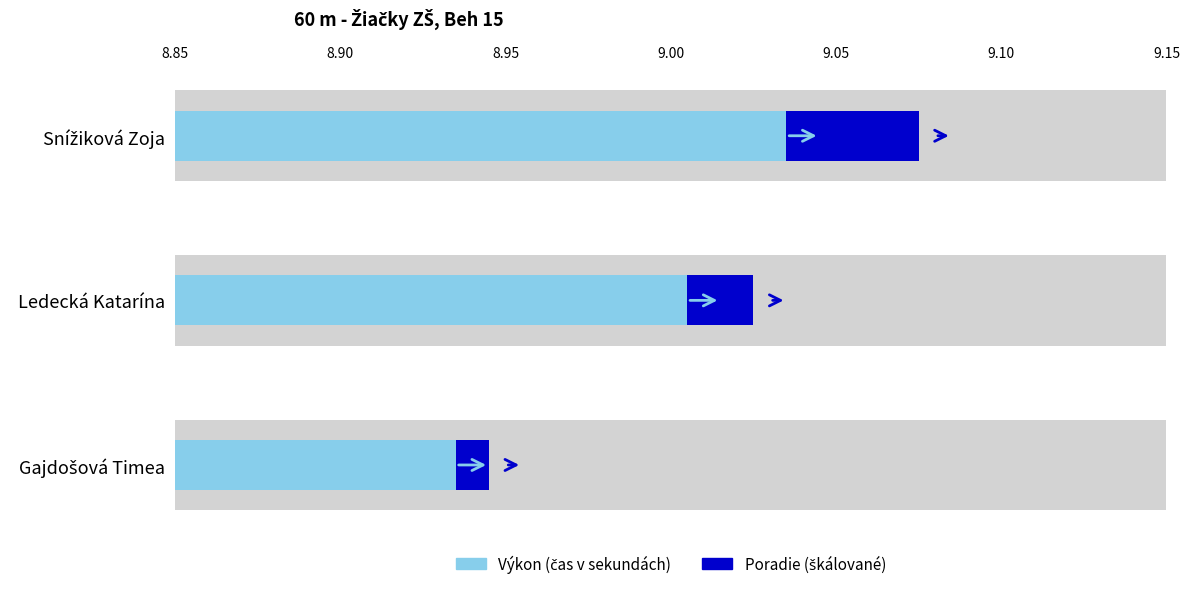

How many data points does each series have?

3